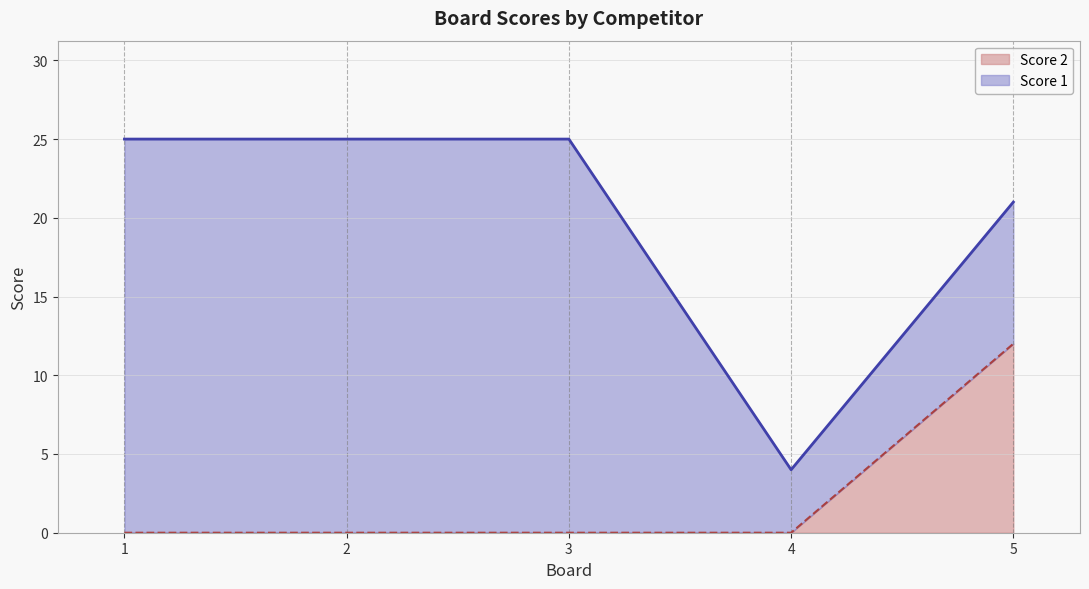

Rank the categories by value from lowest to highest.

1, 2, 3, 4, 5